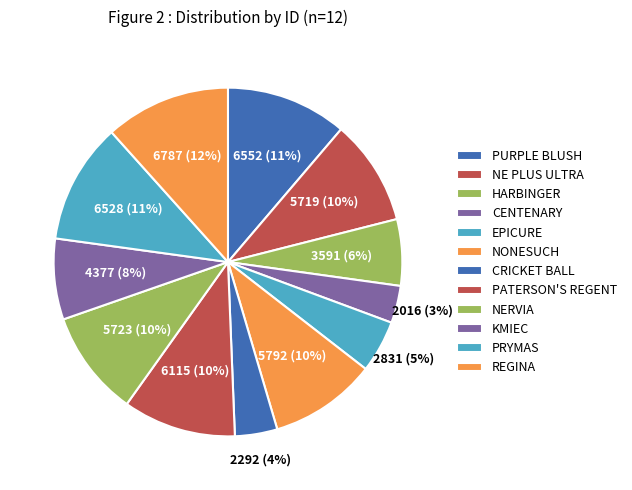

To the nearest percent, what is the average slice percentage?

8%